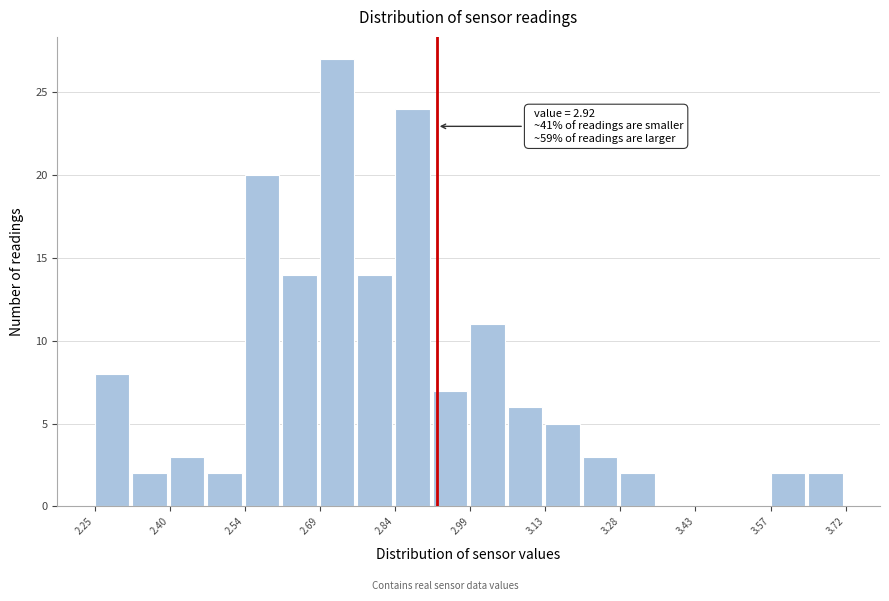

Around what value on the x-axis is the tallest bar? Give the approximate position of its centre, as read against the axis.

2.72